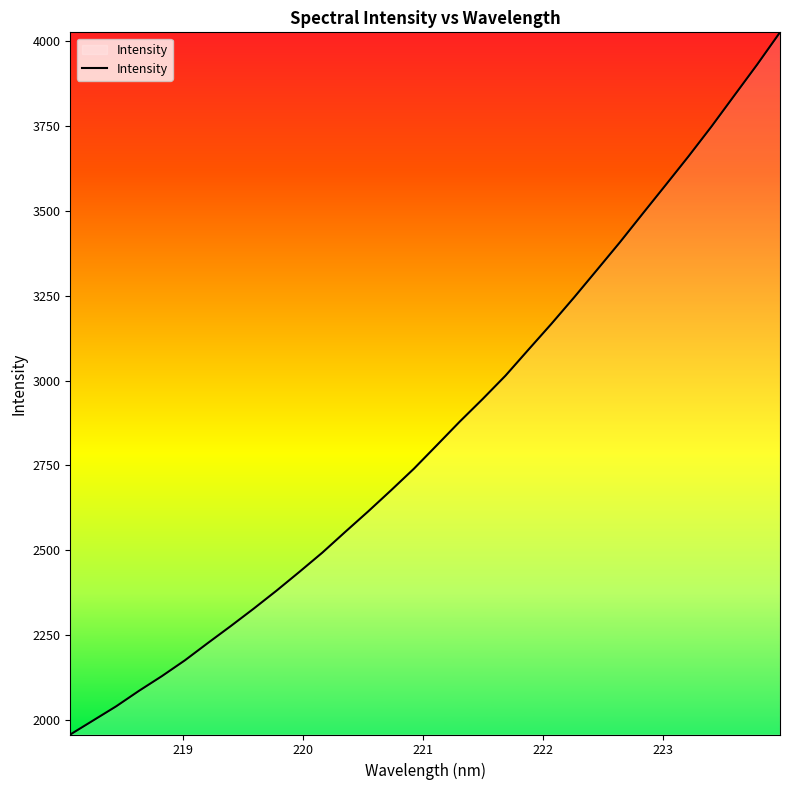

What is the greatest value displayed?

4025.9